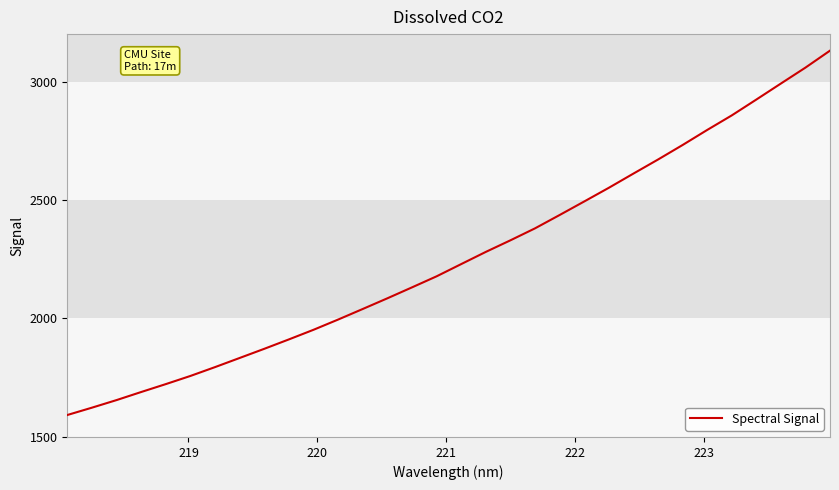

What is the minimum value shown in the chart?

1592.6